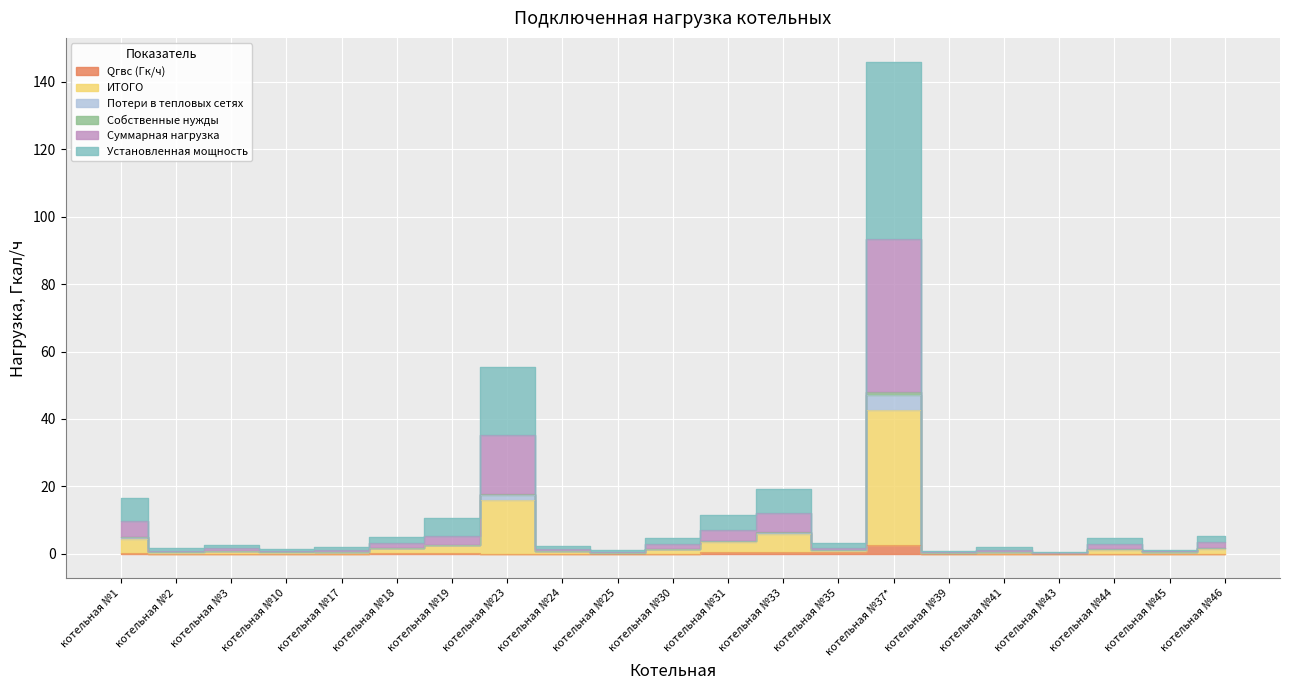

What is the label of the 14th point from the left?

котельная №35